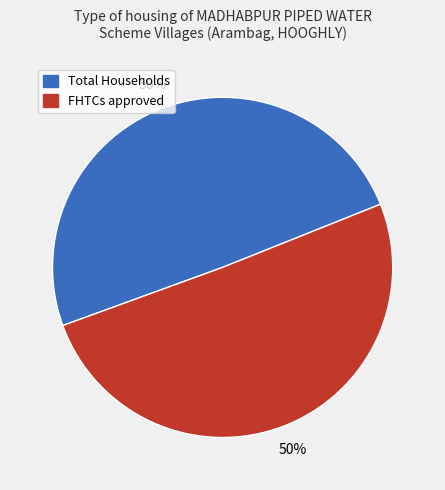

To the nearest percent, what is the average slice percentage?

50%